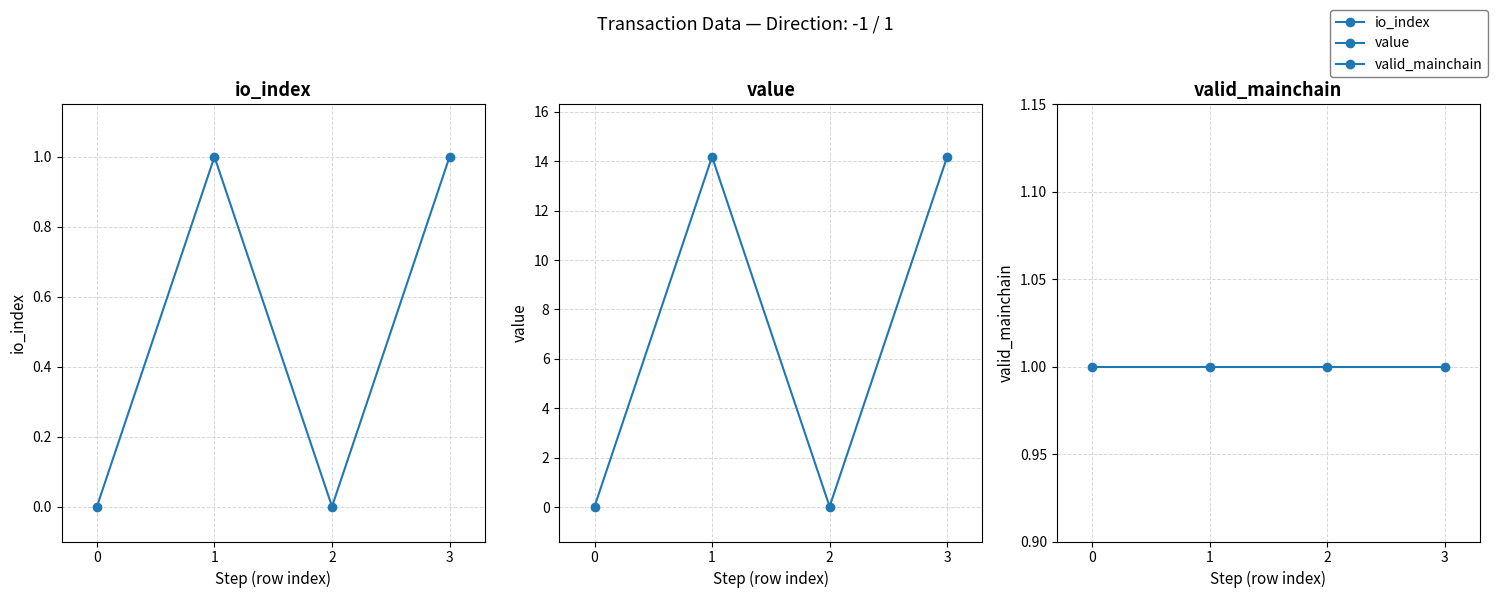

What is the difference between the maximum and second lowest values in the io_index series?

1.0